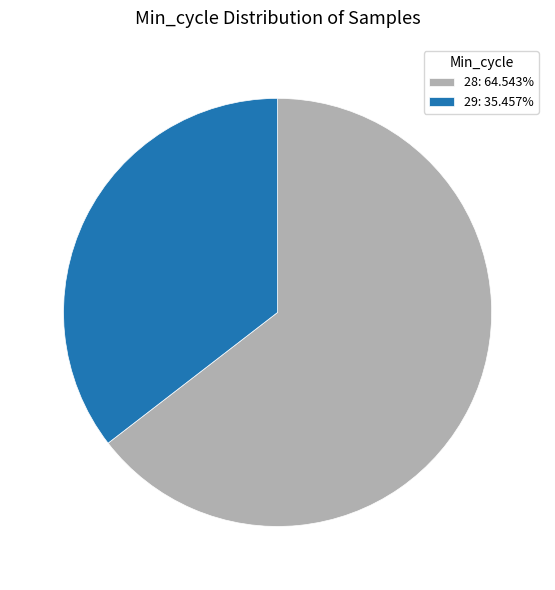

Count the number of slices in the pie.

2